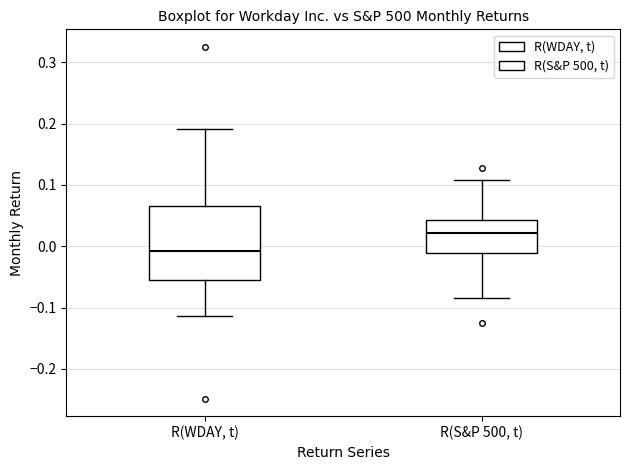

Reading left to right, transcribe this box plot: for each box, give where its median line is, the range the box spans, and where its two whiskers end, as read against the y-axis. The values are not printed on the chart, so give them approximately, as read against the axis.

R(WDAY, t): median -0.01, box -0.05 to 0.07, whiskers -0.11 to 0.19
R(S&P 500, t): median 0.02, box -0.01 to 0.04, whiskers -0.08 to 0.11